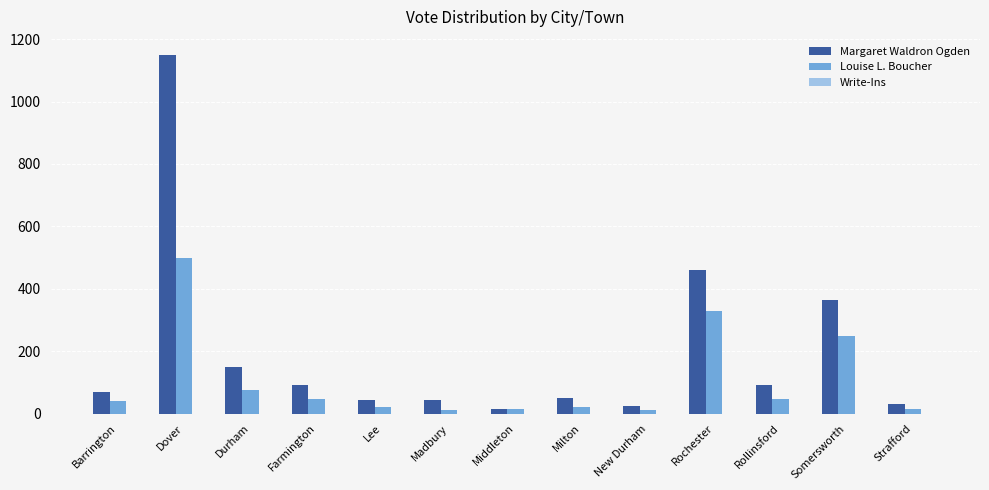

Which category has the highest value in the Margaret Waldron Ogden series?

Dover